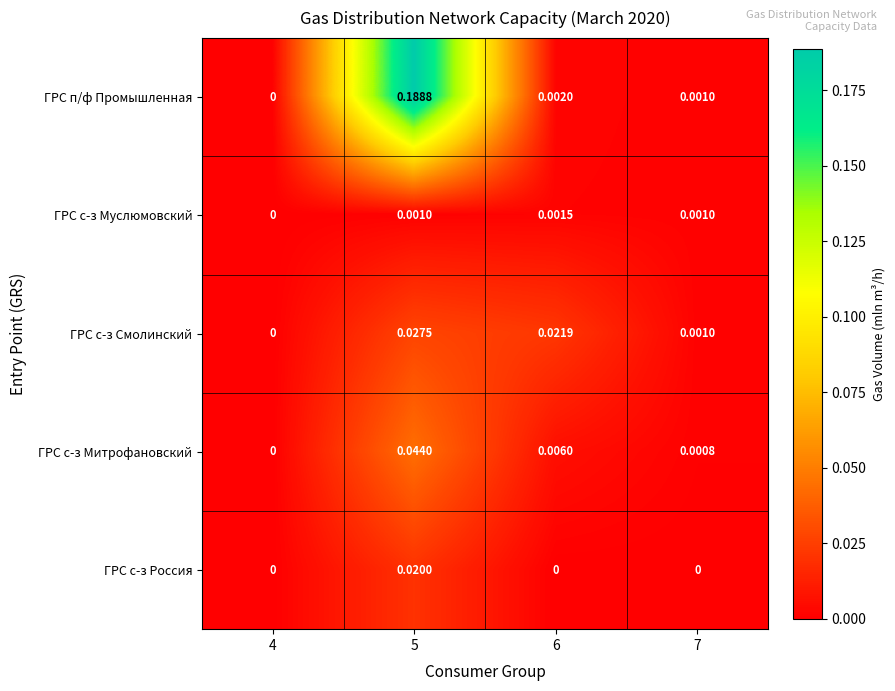

How many data points in ГРС с-з Муслюмовский are above 0?

3